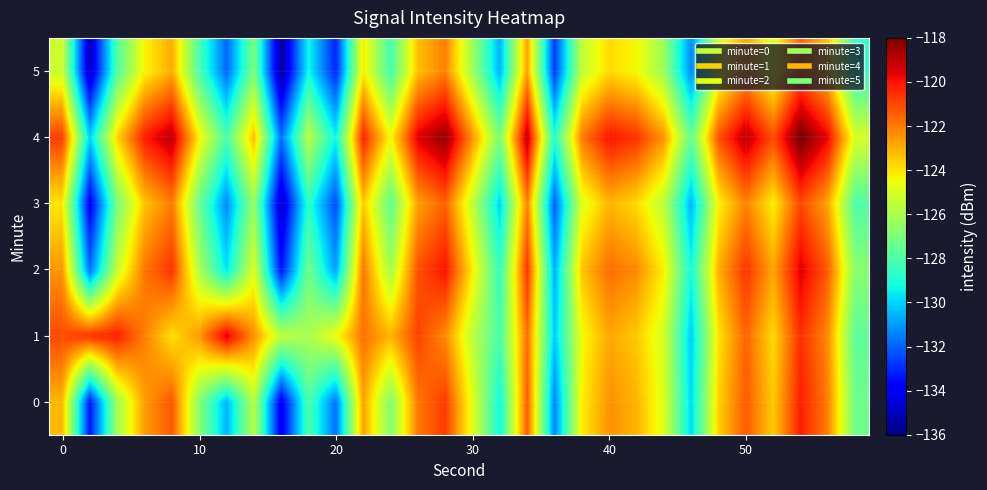

How many series are shown in this chart?

6